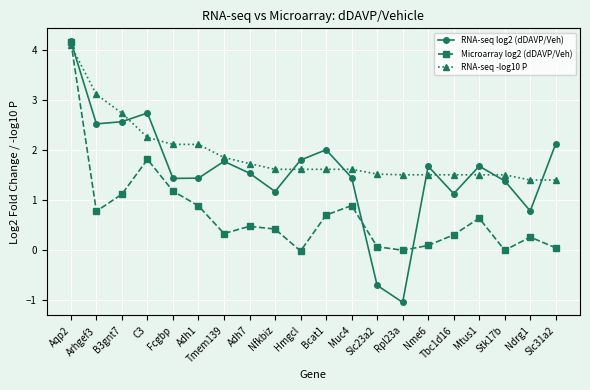

After their last crossing, which series has the higher values: Microarray log2 (dDAVP/Veh) or RNA-seq log2 (dDAVP/Veh)?

RNA-seq log2 (dDAVP/Veh)